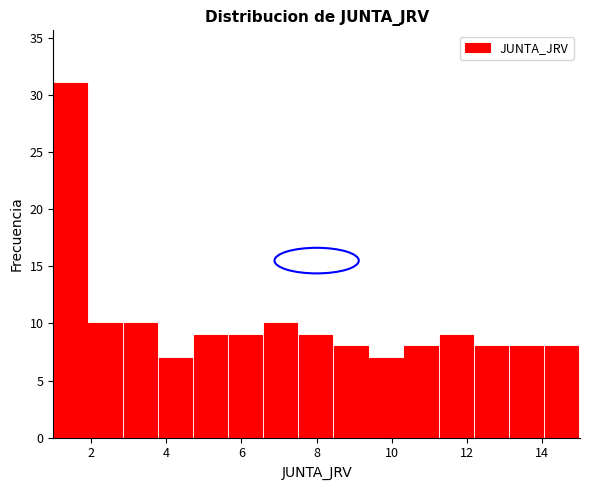

Which range on the x-axis has the tallest bar?

1.0 to 2.0